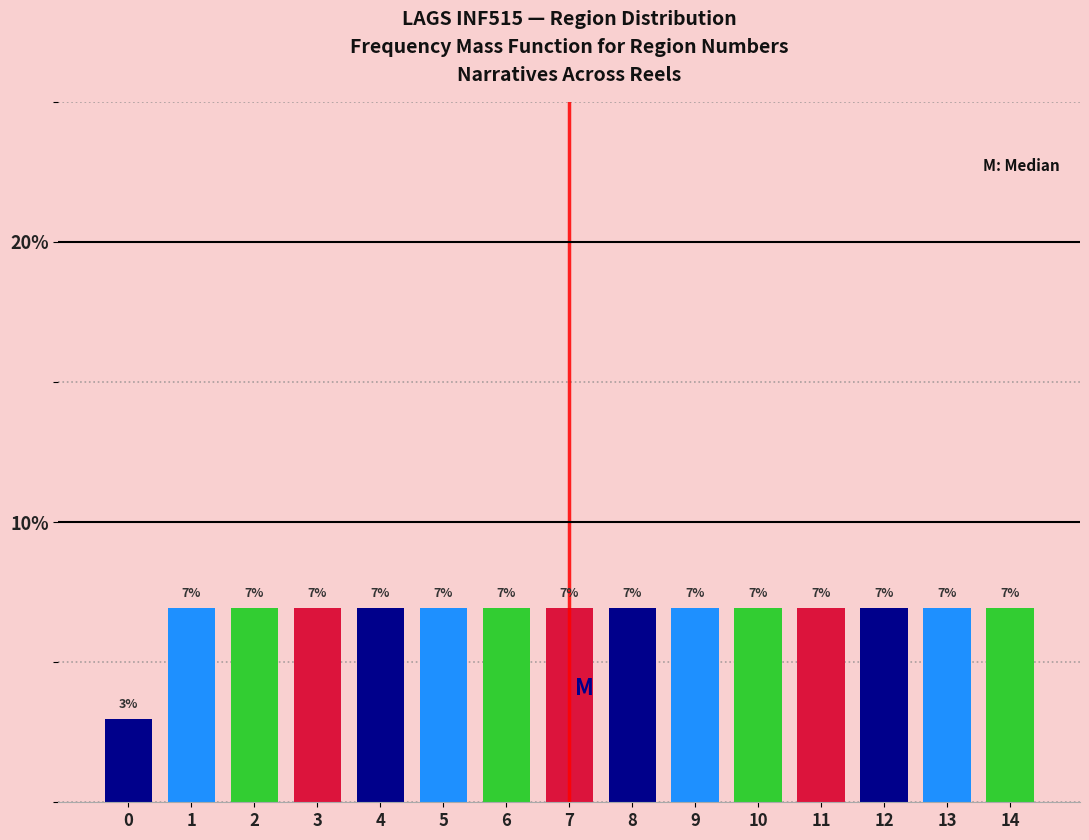

Are the bars horizontal?

No